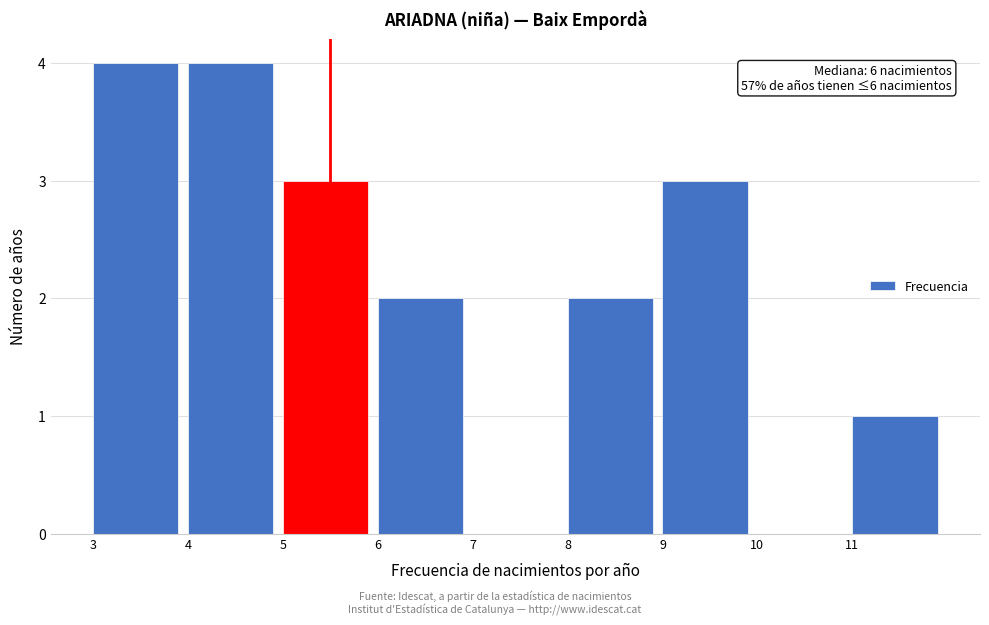

Reading left to right, what are all the values shown in this chart?

3=4	4=4	5=3	6=2	7=0	8=2	9=3	10=0	11=1